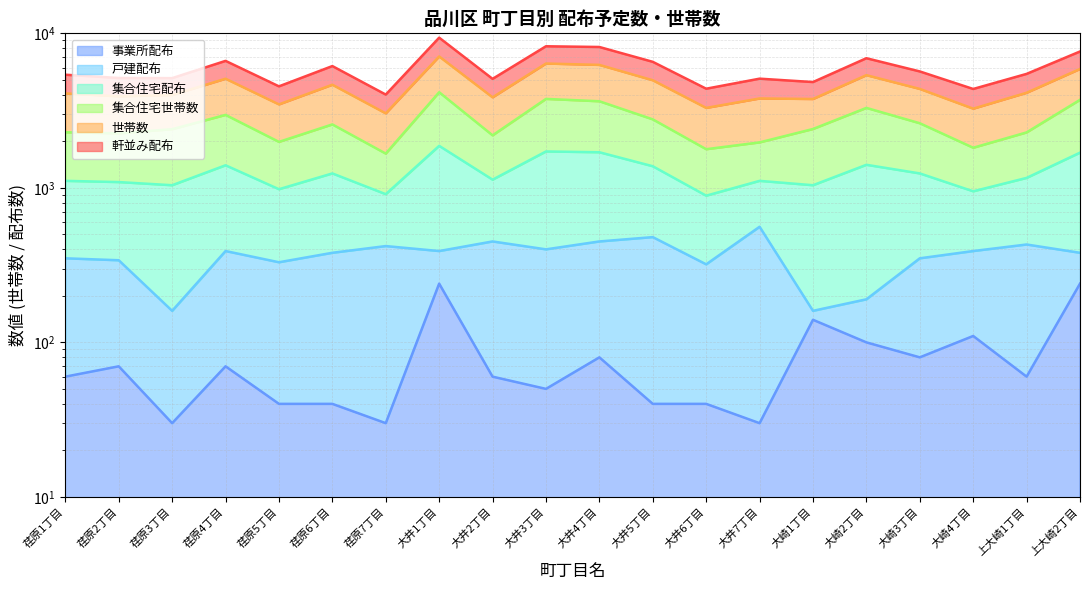

List the labels in order of 軒並み配布 value, smallest first.

荏原7丁目, 大崎4丁目, 大井6丁目, 荏原5丁目, 大崎1丁目, 大井2丁目, 大井7丁目, 荏原3丁目, 荏原2丁目, 荏原1丁目, 上大崎1丁目, 大崎3丁目, 荏原6丁目, 大井5丁目, 荏原4丁目, 大崎2丁目, 上大崎2丁目, 大井4丁目, 大井3丁目, 大井1丁目